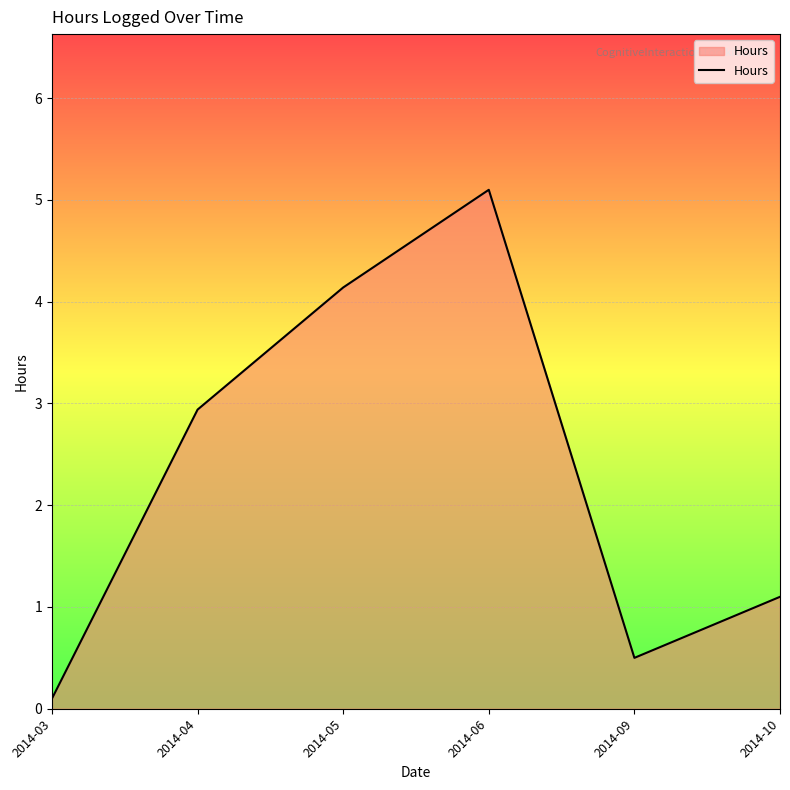

What is the change in value from 2014-09 to 2014-10?

+0.6